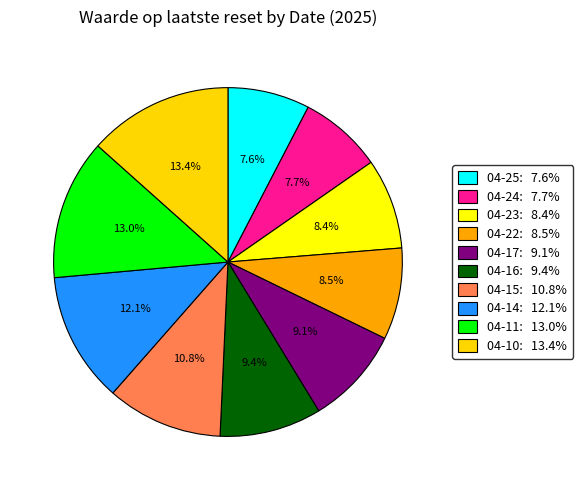

How many segments does this pie chart have?

10